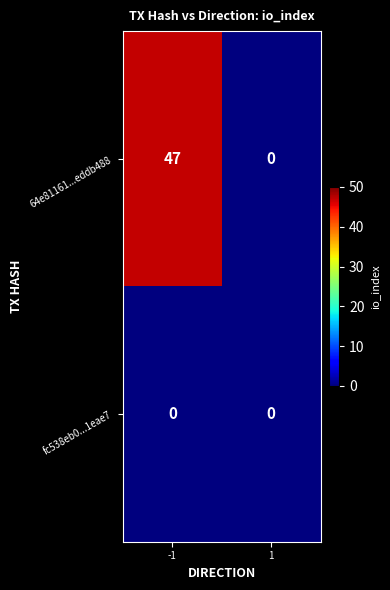

Reading right to left, what are all the values shown in this chart?

64e81161...eddb488: 0	47
fc538eb0...1eae7: 0	0